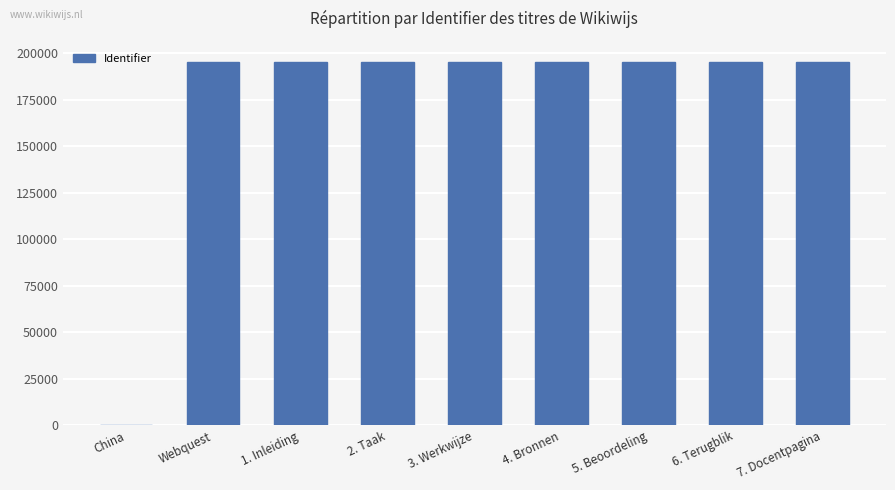

What is the difference between the values at 7. Docentpagina and 1. Inleiding?

6